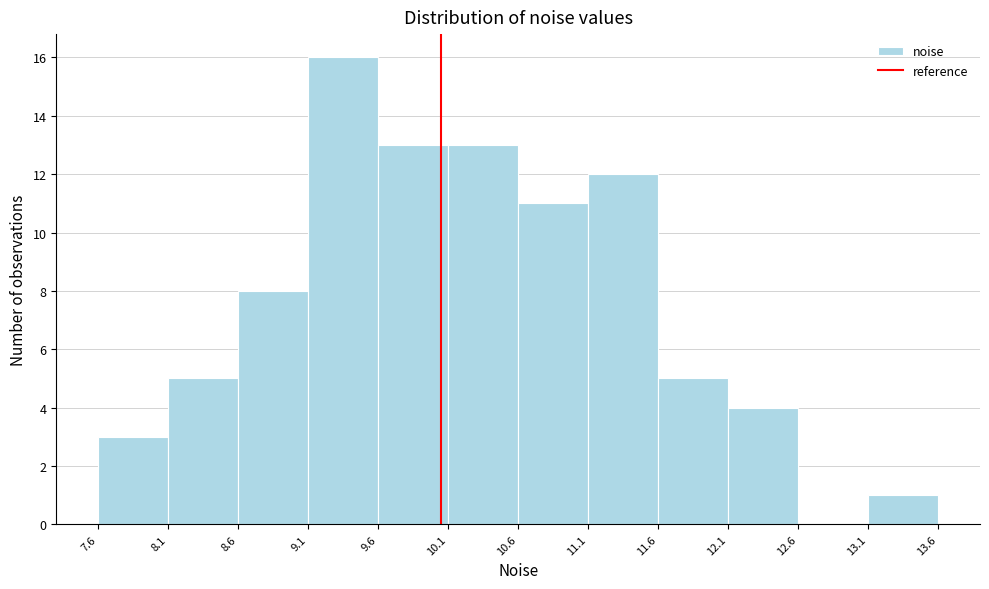

Reading left to right, list every bar in this chart as the range it spans on the x-axis followed by its height. The values are not printed on the chart, so give them approximately, as read against the axis.

7.6 to 8.1: 3
8.1 to 8.6: 5
8.6 to 9.1: 8
9.1 to 9.6: 16
9.6 to 10.1: 13
10.1 to 10.6: 13
10.6 to 11.1: 11
11.1 to 11.6: 12
11.6 to 12.1: 5
12.1 to 12.6: 4
12.6 to 13.1: 0
13.1 to 13.6: 1